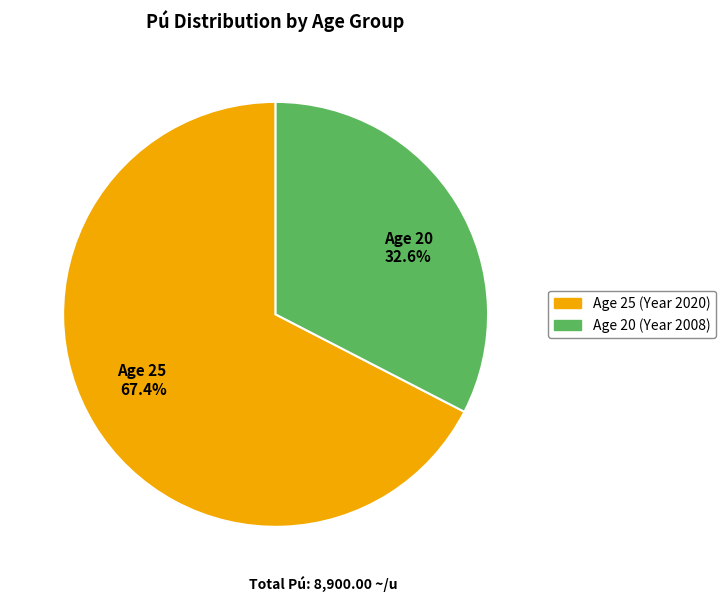

How much of the chart is everything except Age 20 32.6%?

67.4%